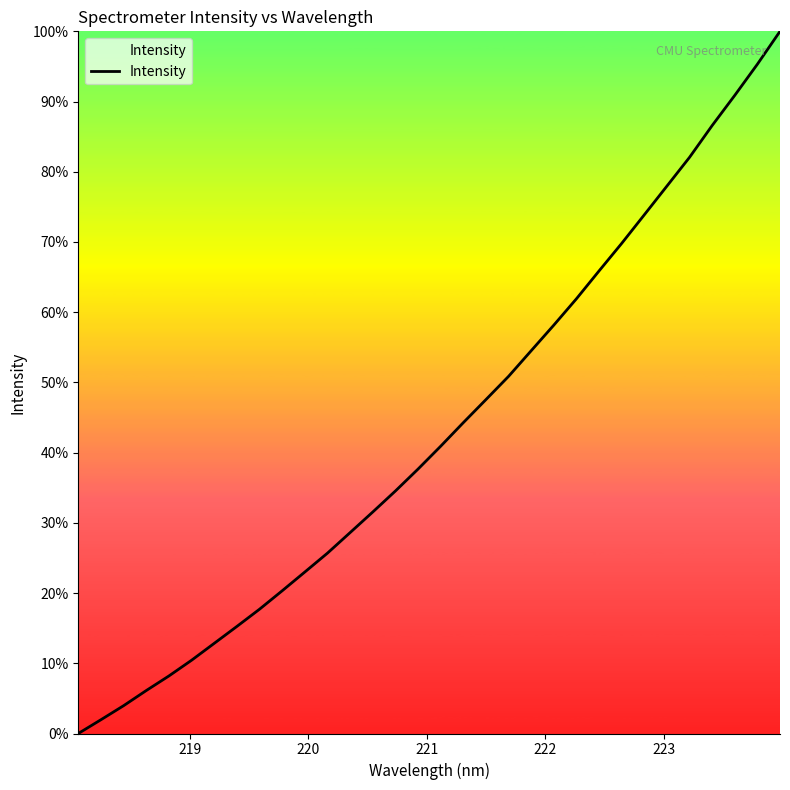

How many lines are shown in the chart?

1